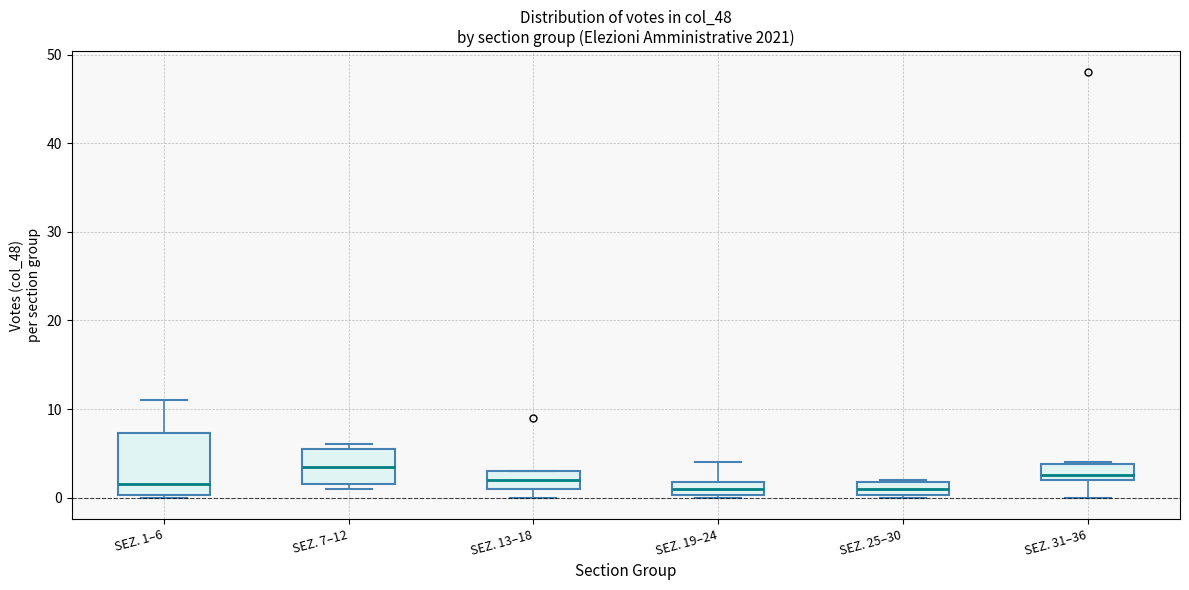

Reading left to right, transcribe this box plot: for each box, give where its median line is, the range the box spans, and where its two whiskers end, as read against the y-axis. The values are not printed on the chart, so give them approximately, as read against the axis.

SEZ. 1–6: median 2, box 0 to 7, whiskers 0 to 11
SEZ. 7–12: median 4, box 2 to 6, whiskers 1 to 6 (just above the box's upper edge)
SEZ. 13–18: median 2, box 1 to 3, whiskers 0 to 3
SEZ. 19–24: median 1, box 0 to 2, whiskers 0 to 4
SEZ. 25–30: median 1, box 0 to 2, whiskers 0 to 2
SEZ. 31–36: median 3, box 2 to 4, whiskers 0 to 4